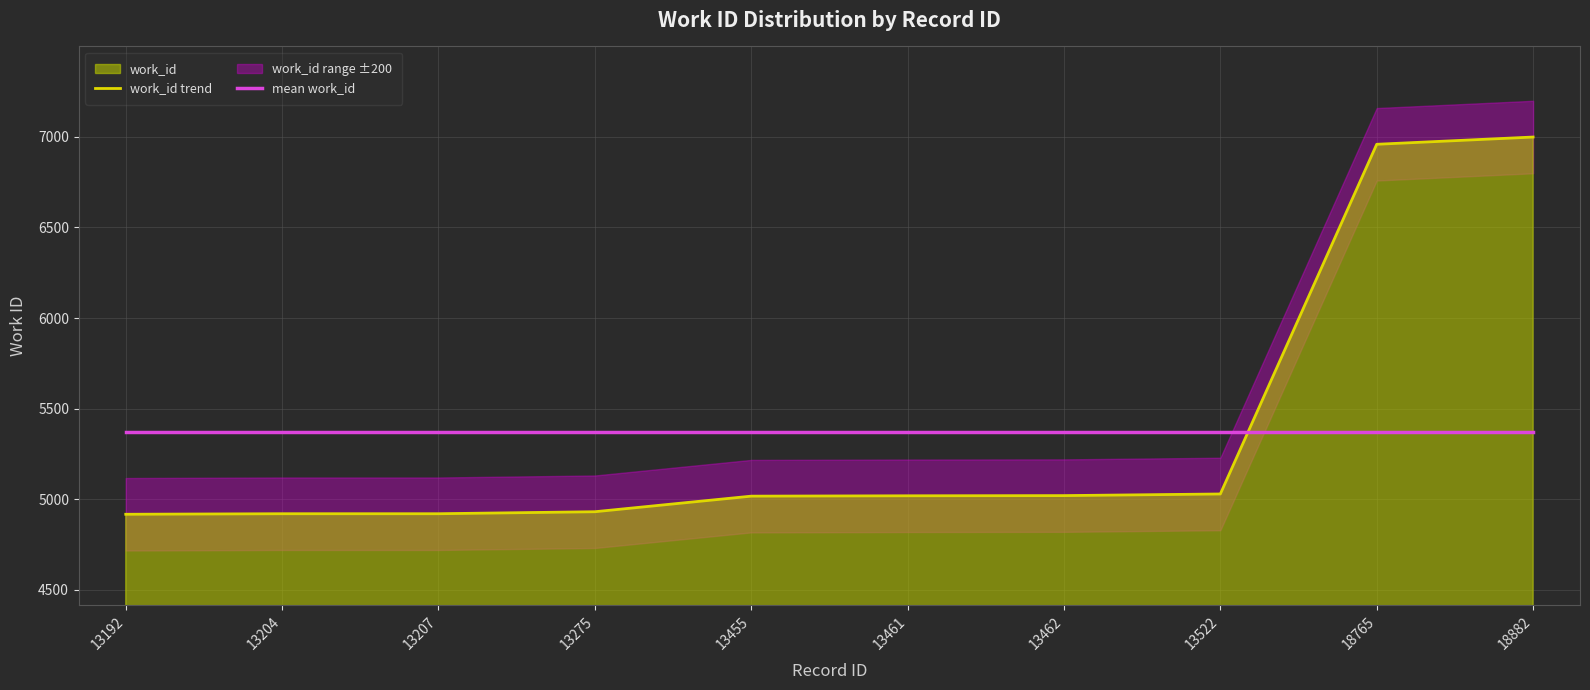

What is the spread (max minus min) of values at 18765?

1585.9